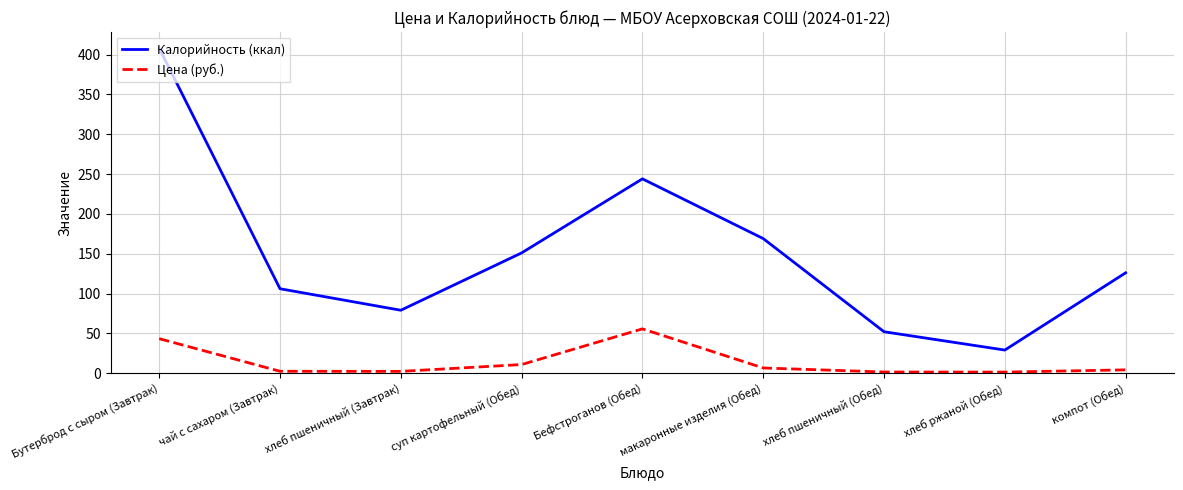

What is the total value across all series at суп картофельный (Обед)?

161.8